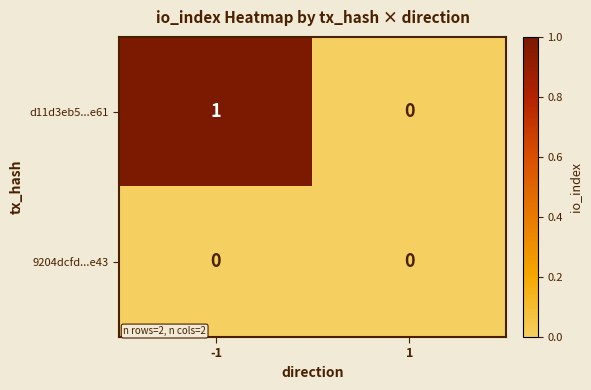

Which series has the largest total across all categories?

d11d3eb5...e61